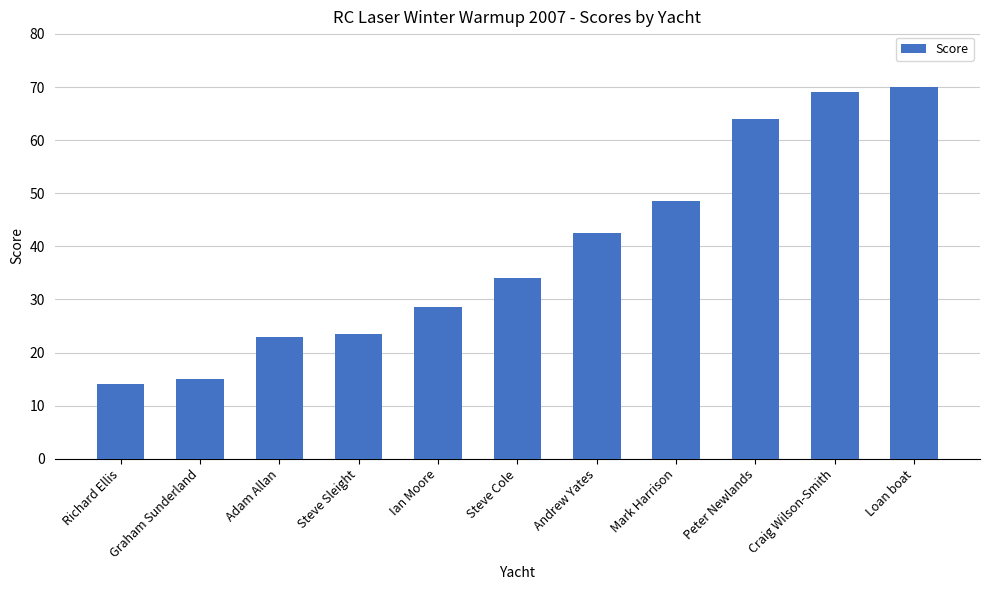

What is the ratio of the value at Andrew Yates to the value at Mark Harrison?

0.9